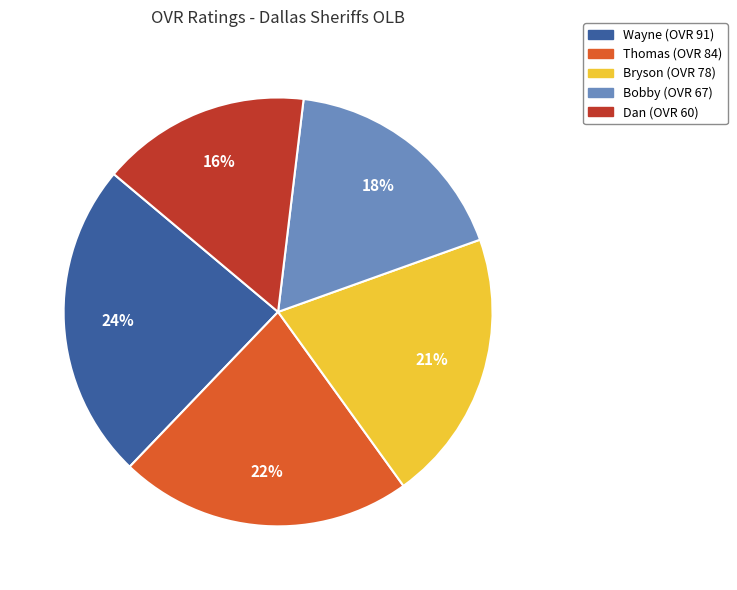

Which category has the smallest portion of the pie?

Dan